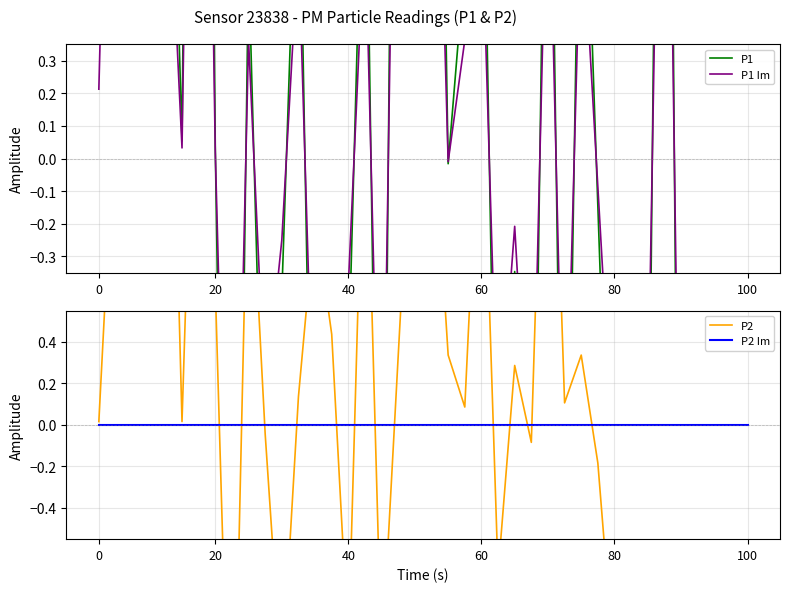

What value does the P1 Im series have at 37?

-2.3